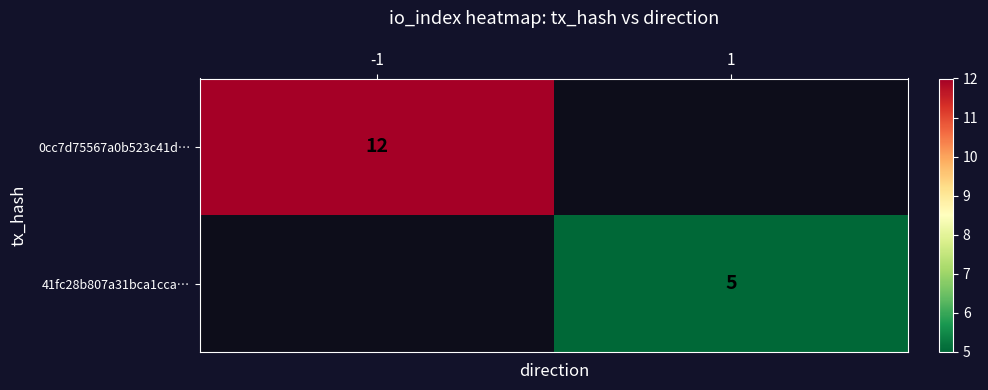

Is it true that 0cc7d75567a0b523c41d… equals 12 at -1?

True